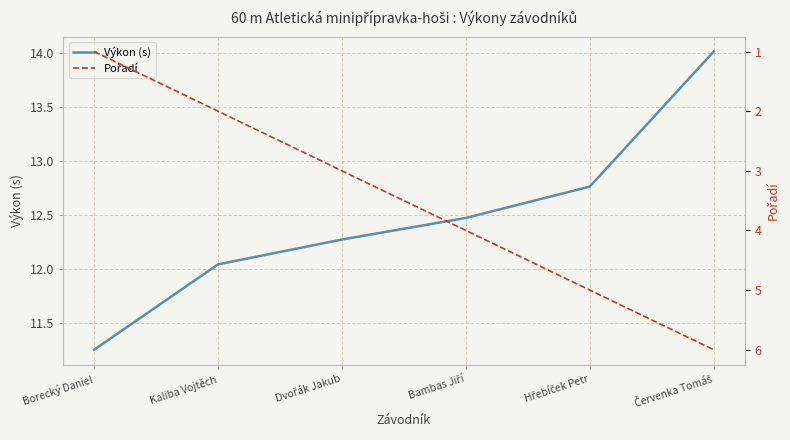

How many distinct data groups are displayed?

2